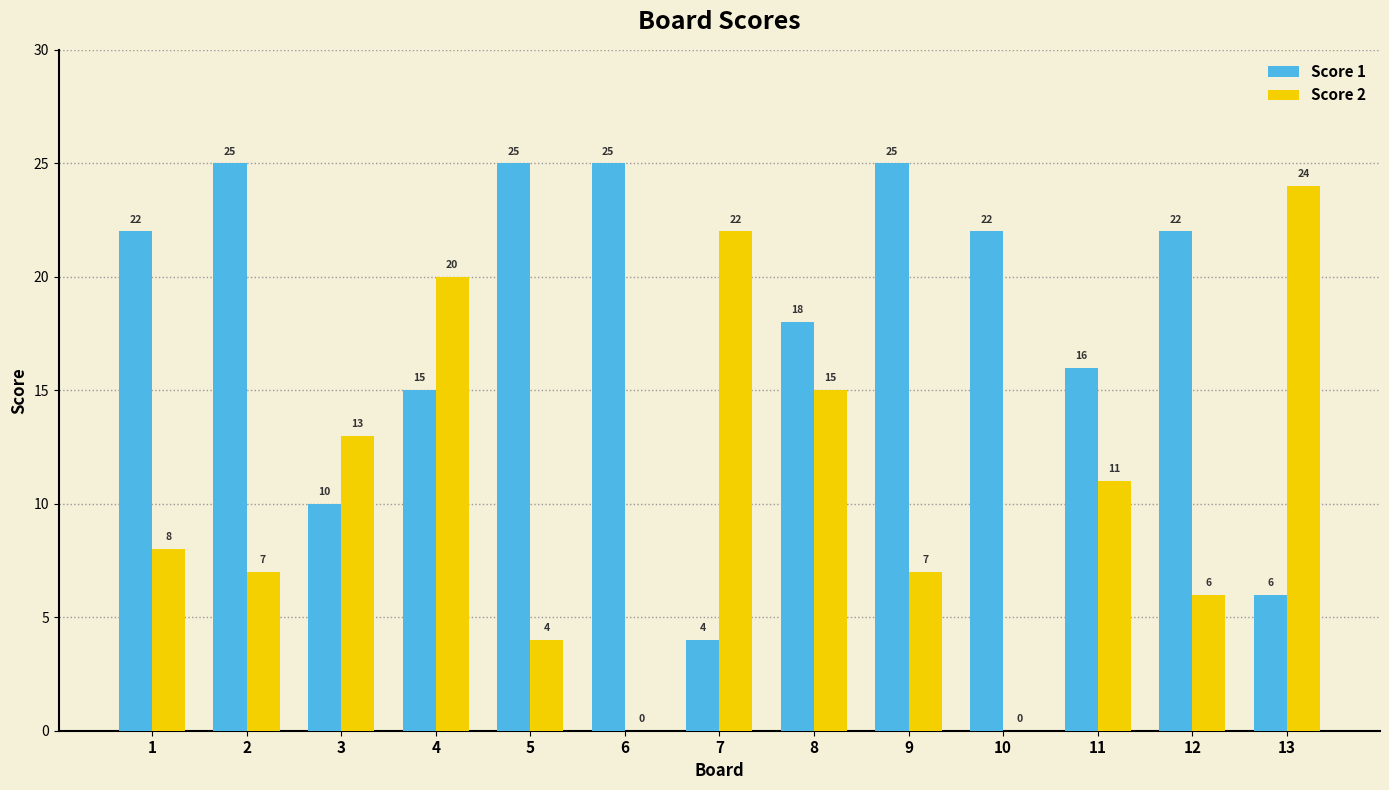

What is the sum of the Score 1 values at 12 and 4?

37